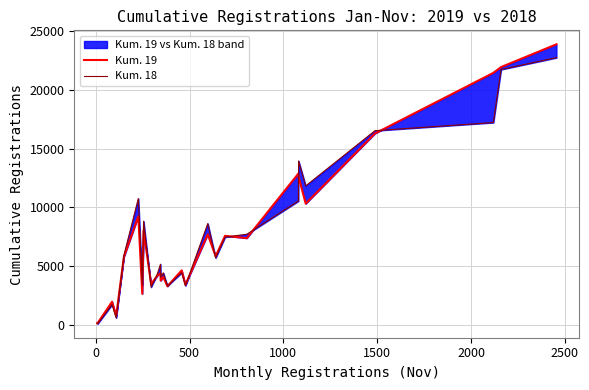

At how many categories does at least one series exceed 5724?

14